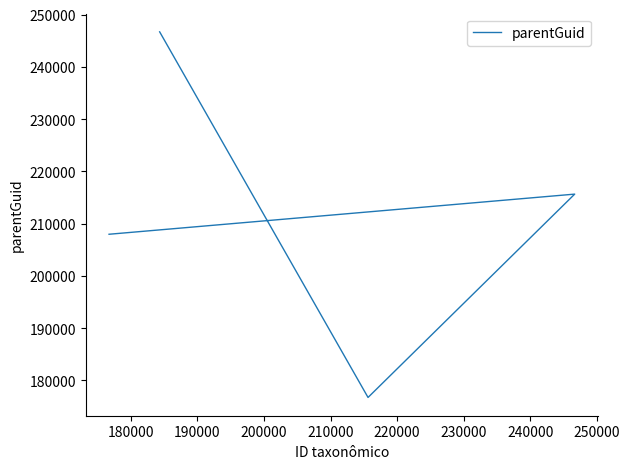

What is the average value?

211754